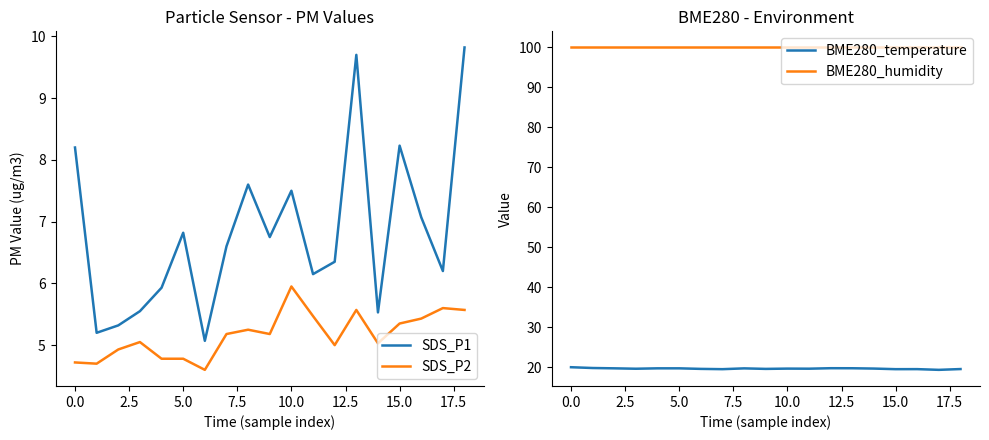

True or false: SDS_P1 and SDS_P2 cross at least once.

False